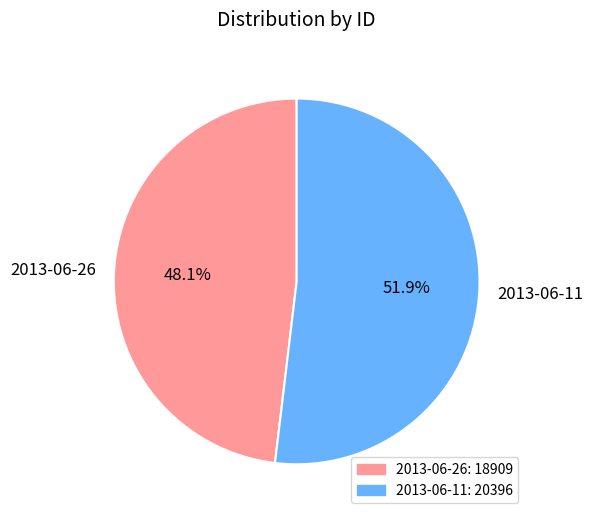

Does 2013-06-26 represent more than half of the total?

No